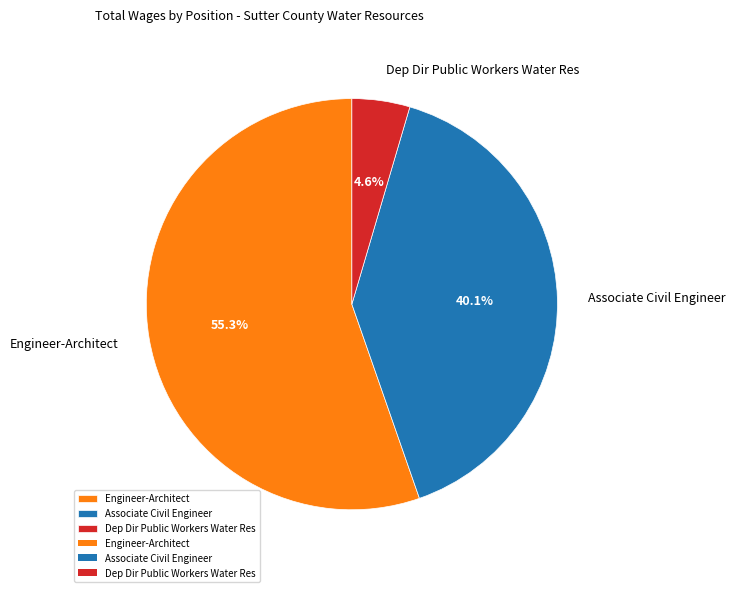

How many slices are in this pie chart?

3